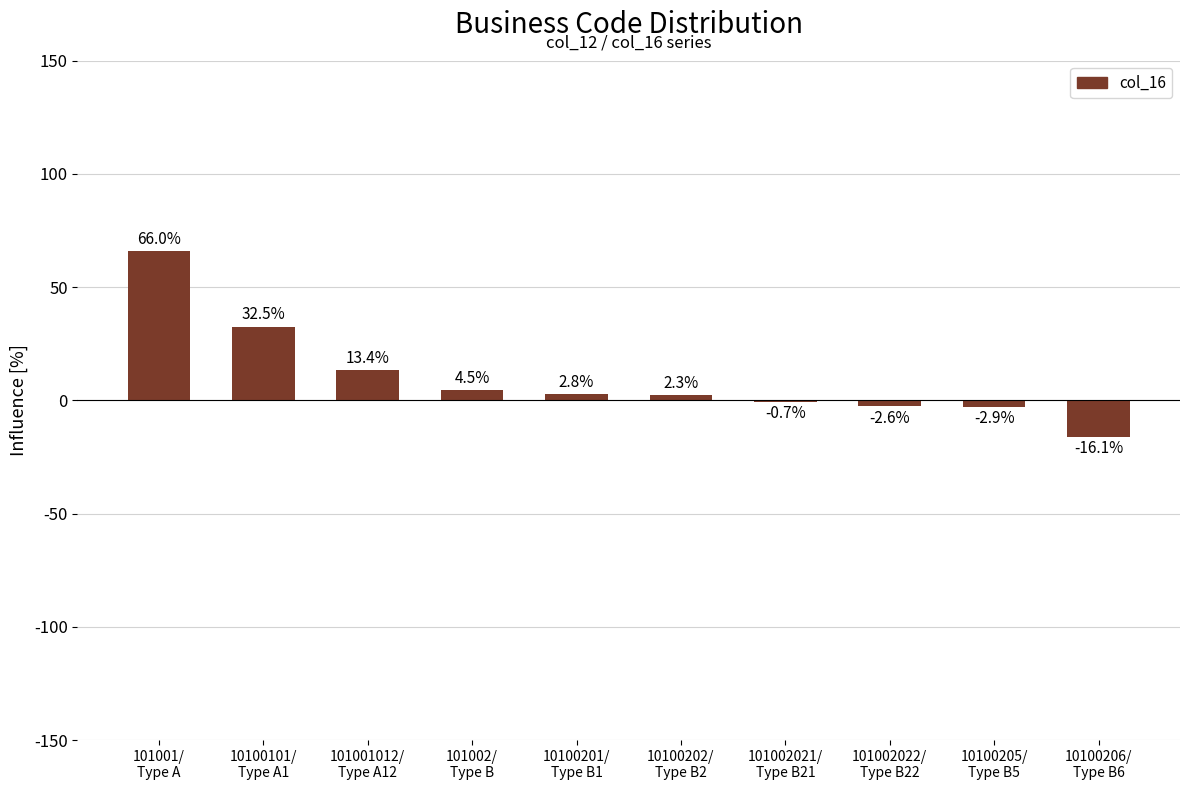

Reading left to right, list all the values displayed in this chart.

101001/
Type A=66.0	10100101/
Type A1=32.5	101001012/
Type A12=13.4	101002/
Type B=4.5	10100201/
Type B1=2.8	10100202/
Type B2=2.3	101002021/
Type B21=-0.7	101002022/
Type B22=-2.6	10100205/
Type B5=-2.9	10100206/
Type B6=-16.1